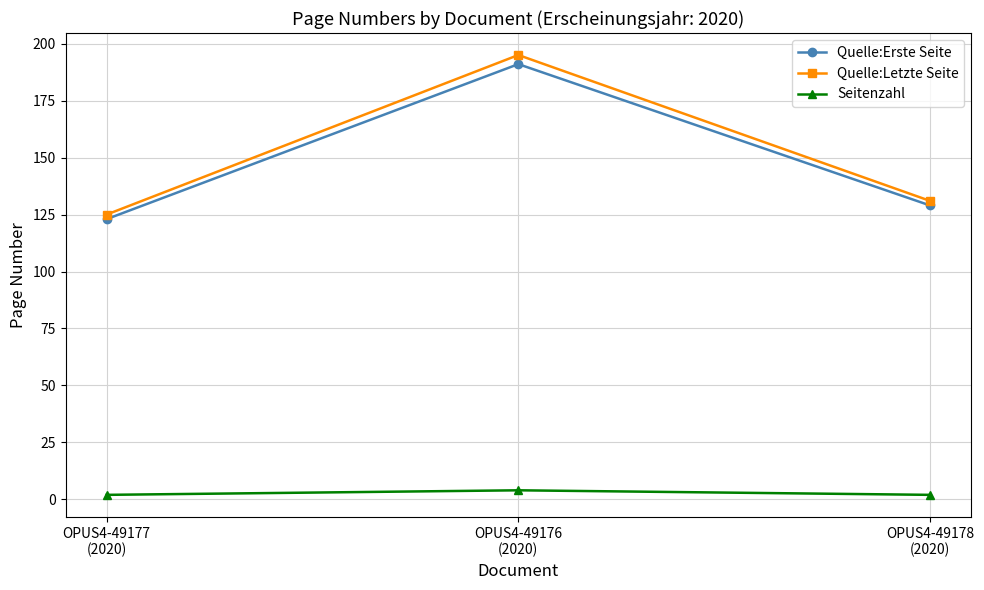

Which series has the widest spread of values?

Quelle:Letzte Seite